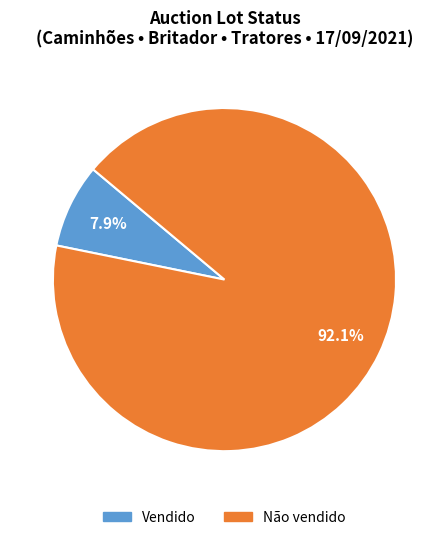

How many segments does this pie chart have?

2